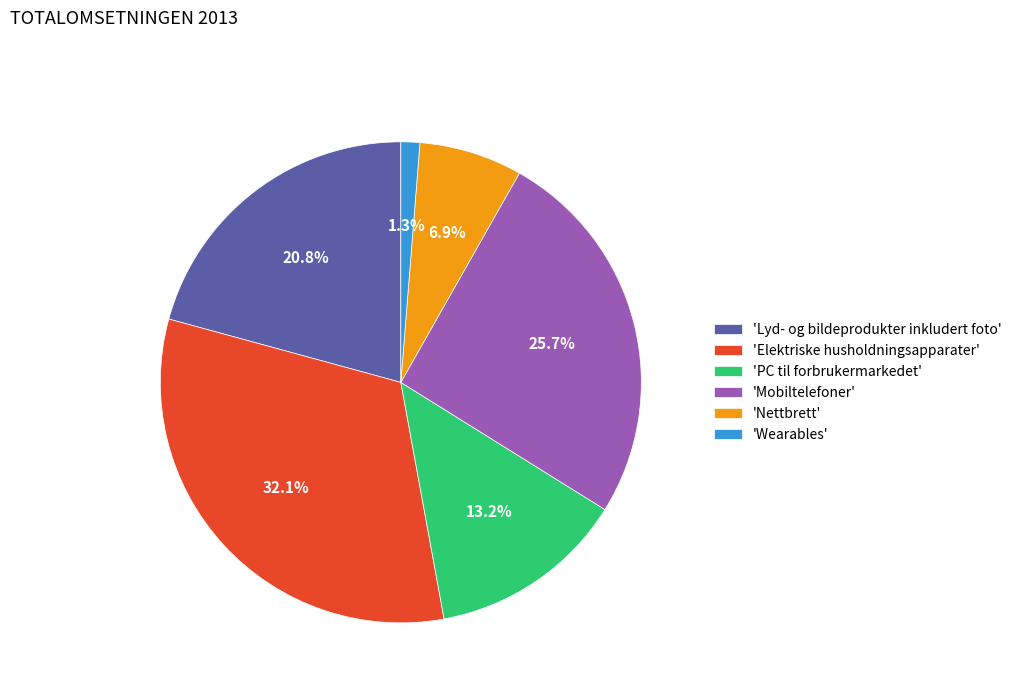

Which slice is the largest?

'Elektriske husholdningsapparater'